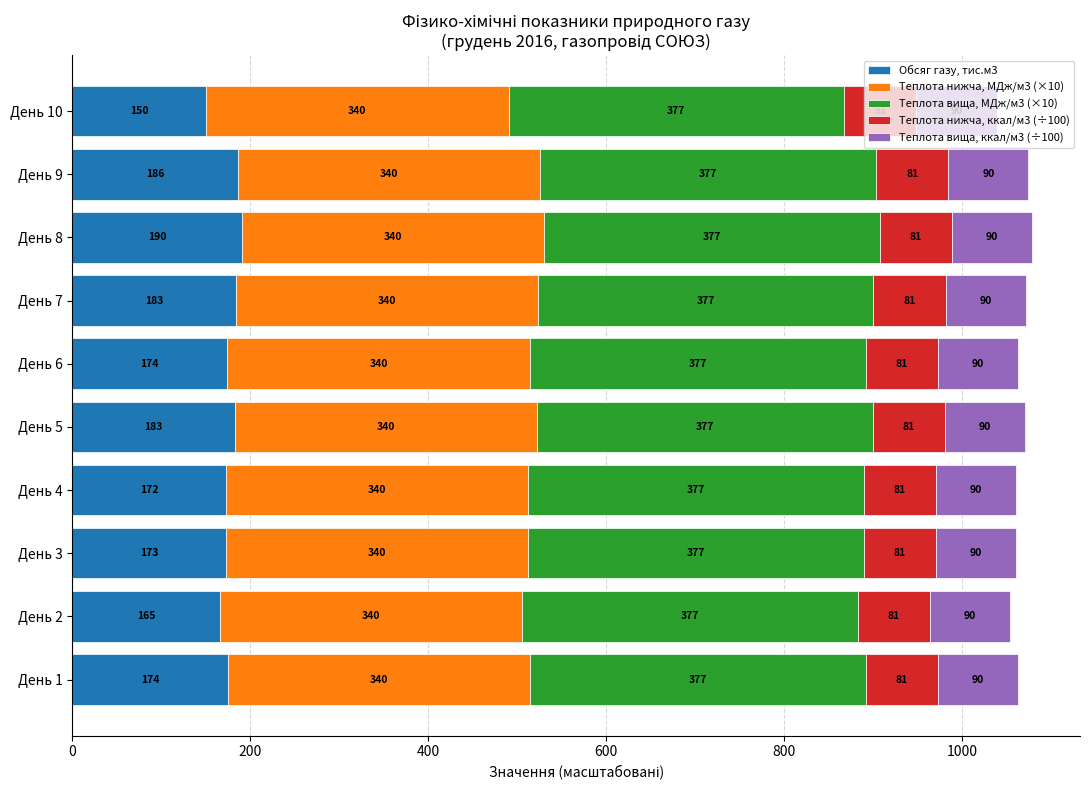

At which category is the sum across all series the highest?

День 8